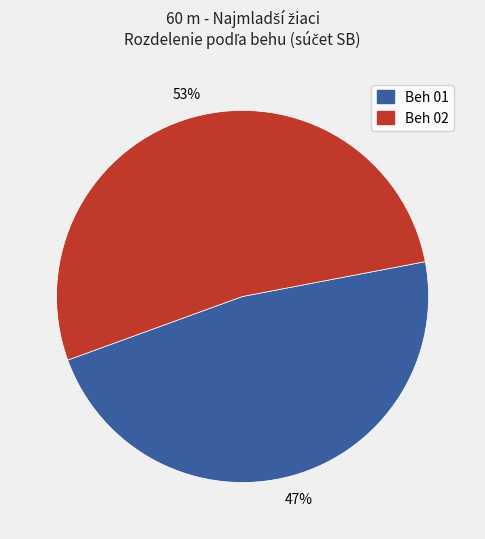

To the nearest percent, what is the combined percentage of Beh 02 and Beh 01?

100%